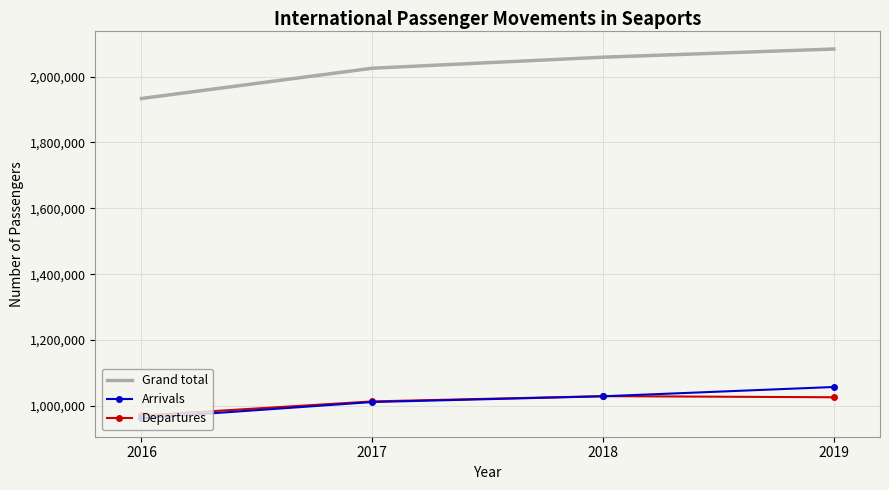

Which series has the largest total across all categories?

Grand total